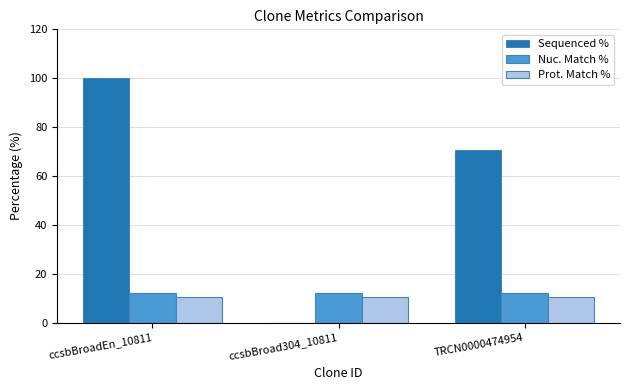

What are all the series names shown in the legend?

Sequenced %, Nuc. Match %, Prot. Match %